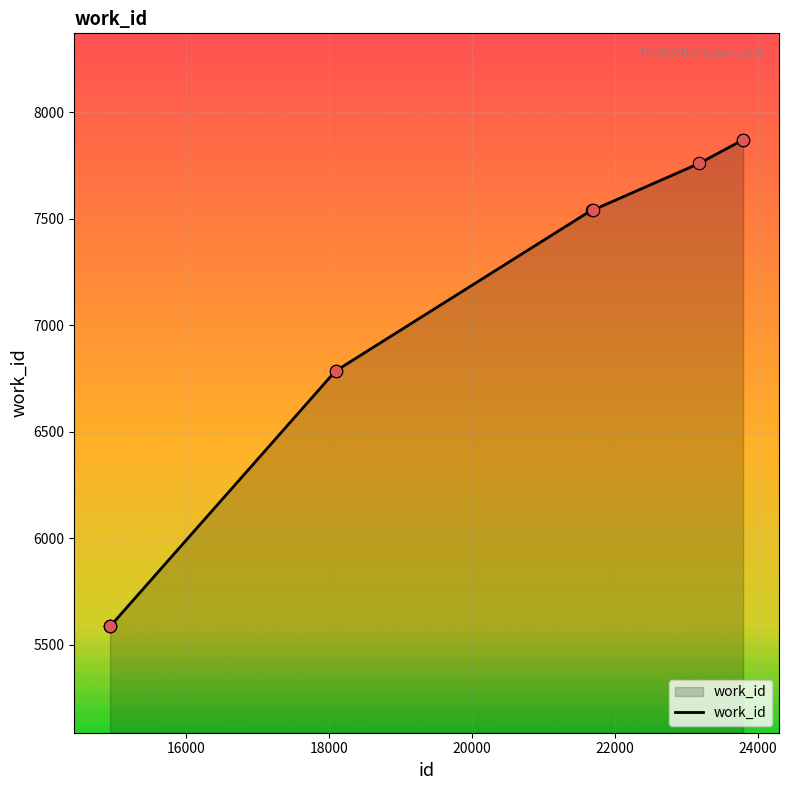

What is the smallest value displayed?

5587